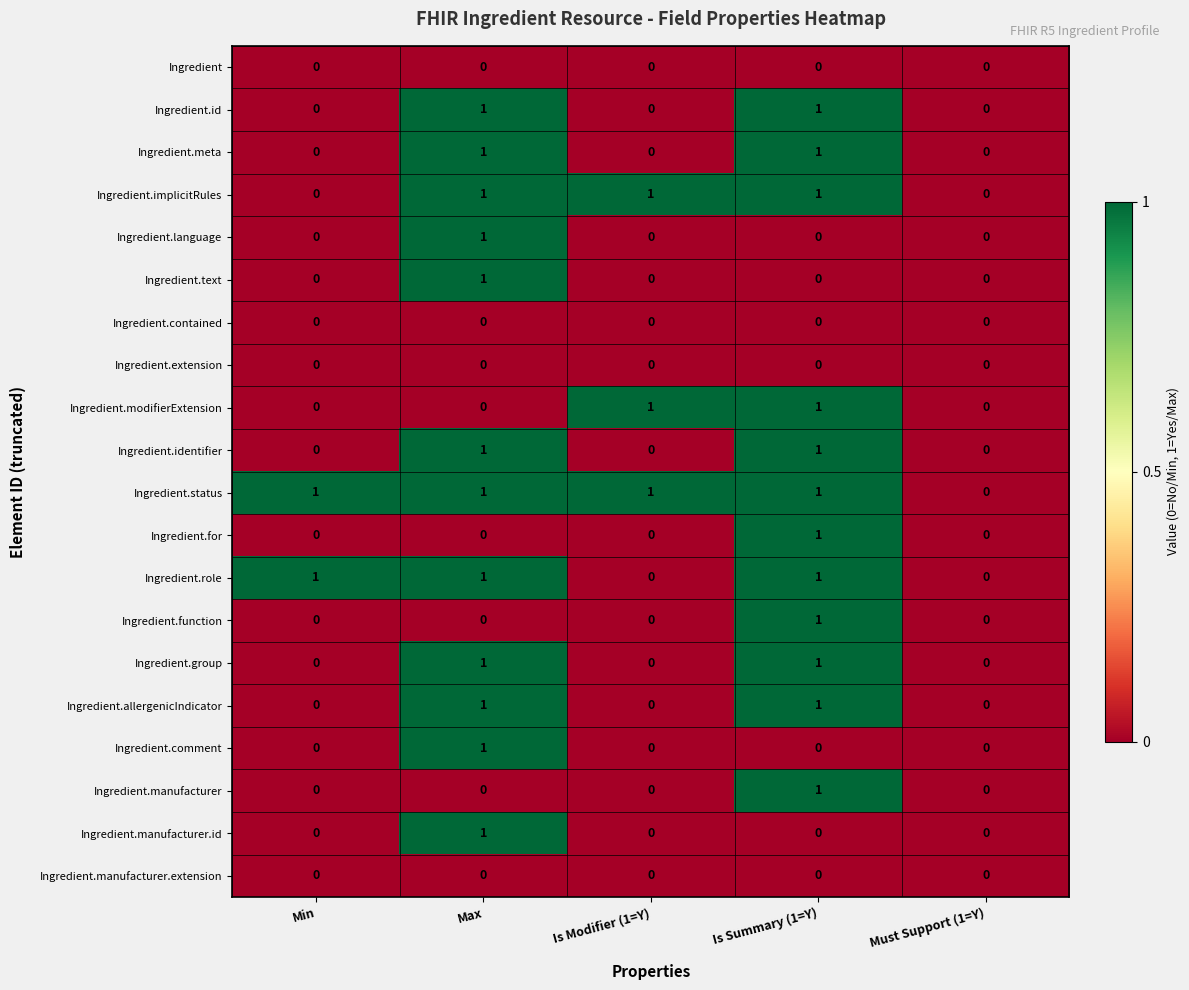

Is the value of Ingredient.allergenicIndicator at Is Summary (1=Y) greater than the value of Ingredient.manufacturer.id at Is Summary (1=Y)?

Yes